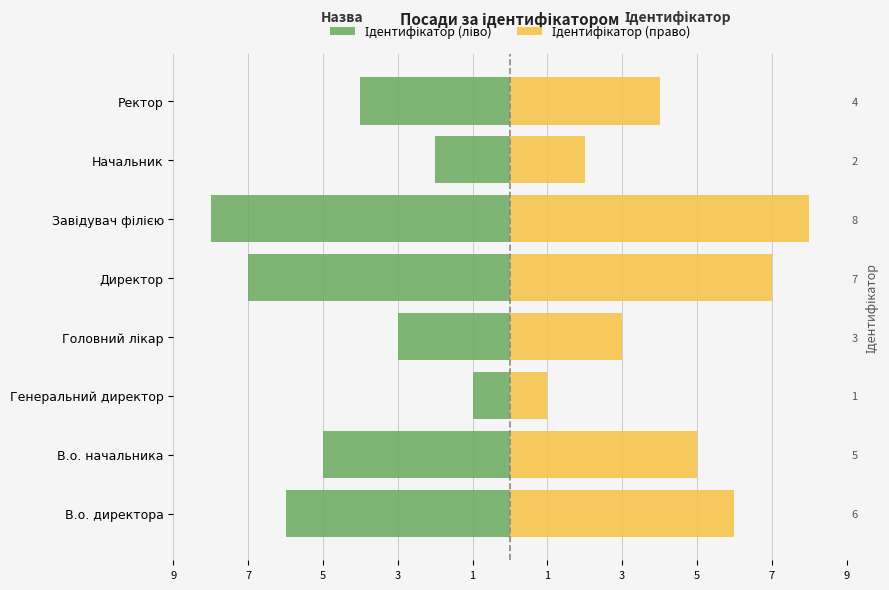

At Генеральний директор, list the series in order from largest to smallest.

Ідентифікатор (право), Ідентифікатор (ліво)